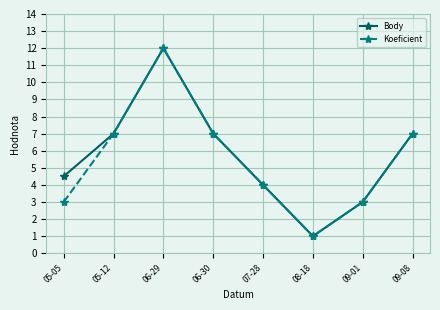

At which label does Koeficient reach its minimum?

08-18